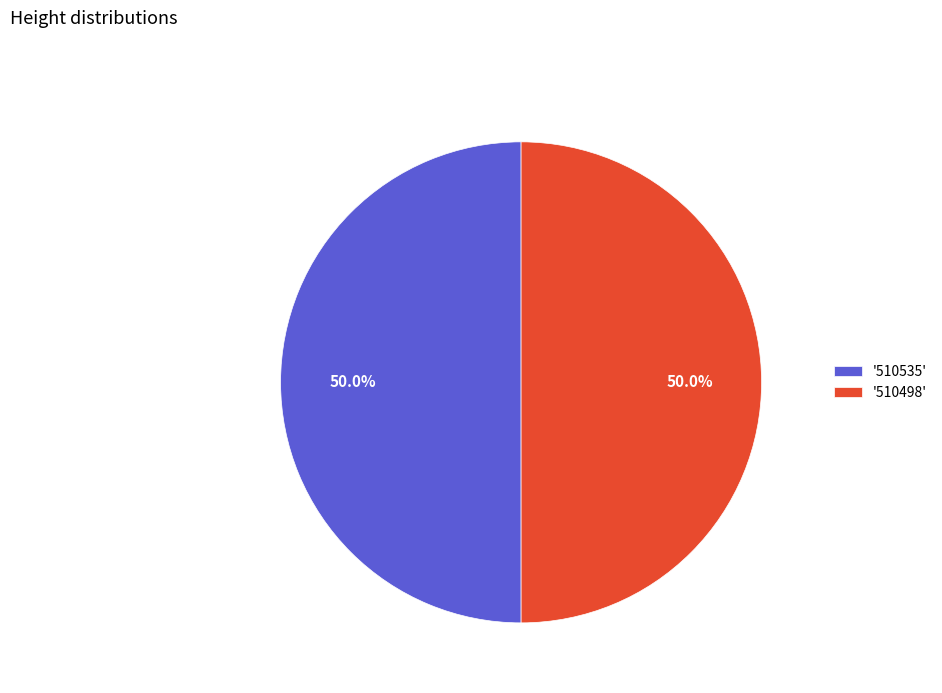

What portion of the pie excludes '510498'?

50.0%